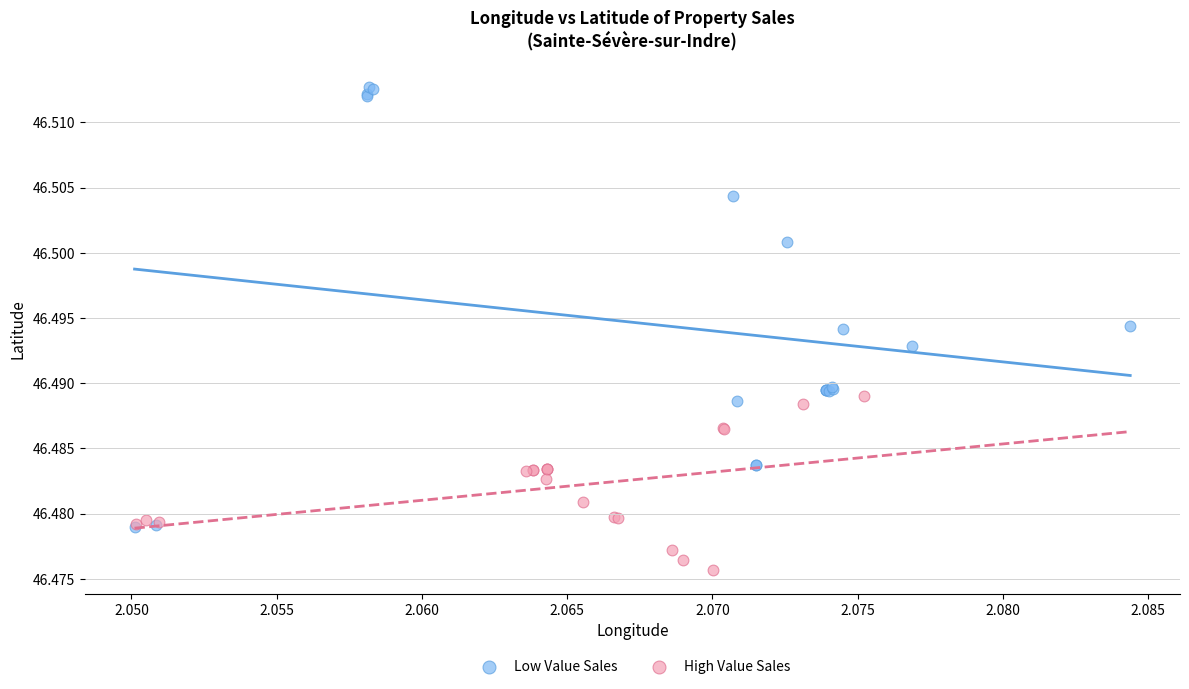

What are all the series names shown in the legend?

Low Value Sales, High Value Sales